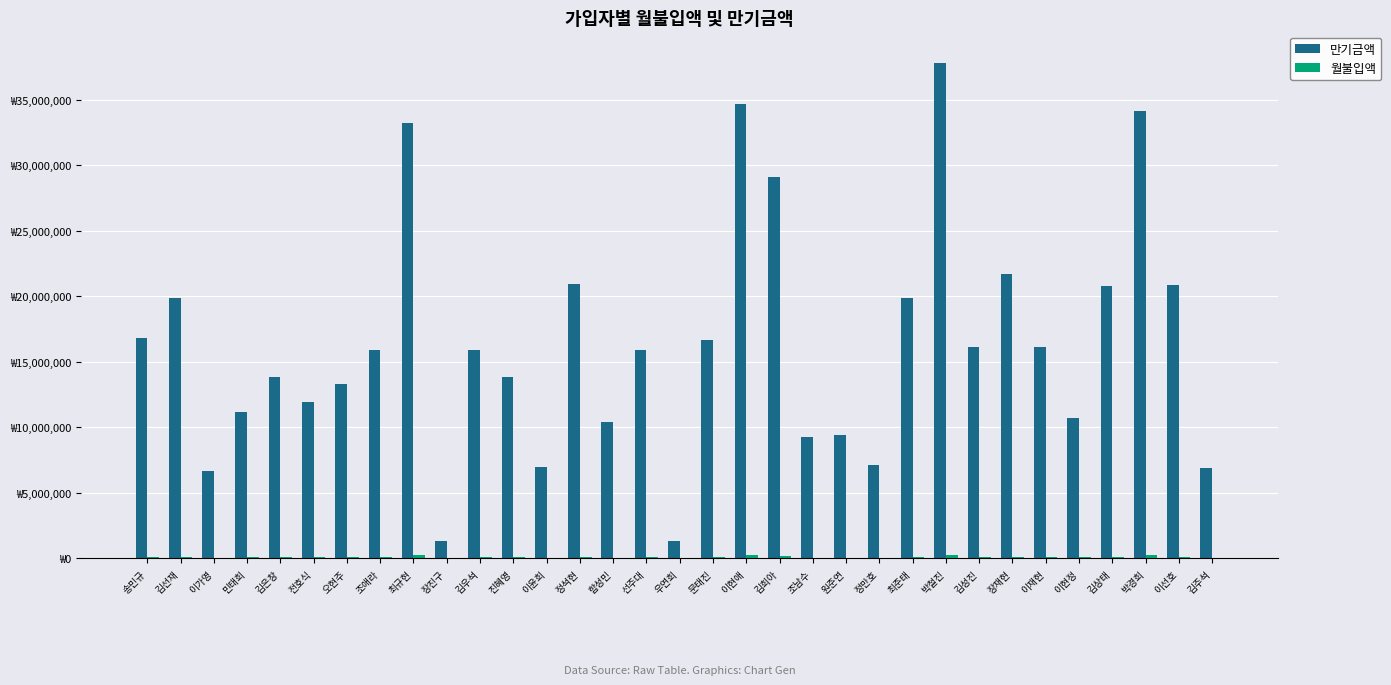

At 함성민, list the series in order from smallest to largest.

월불입액, 만기금액